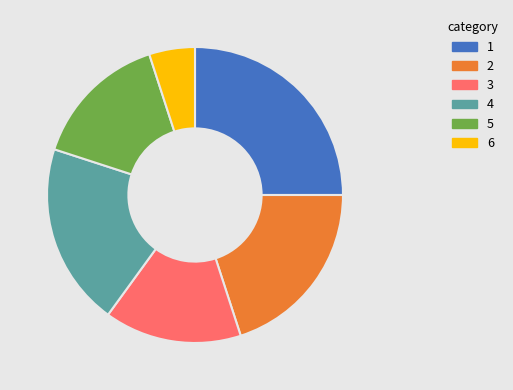

Is there any slice that represents more than half of the pie?

No